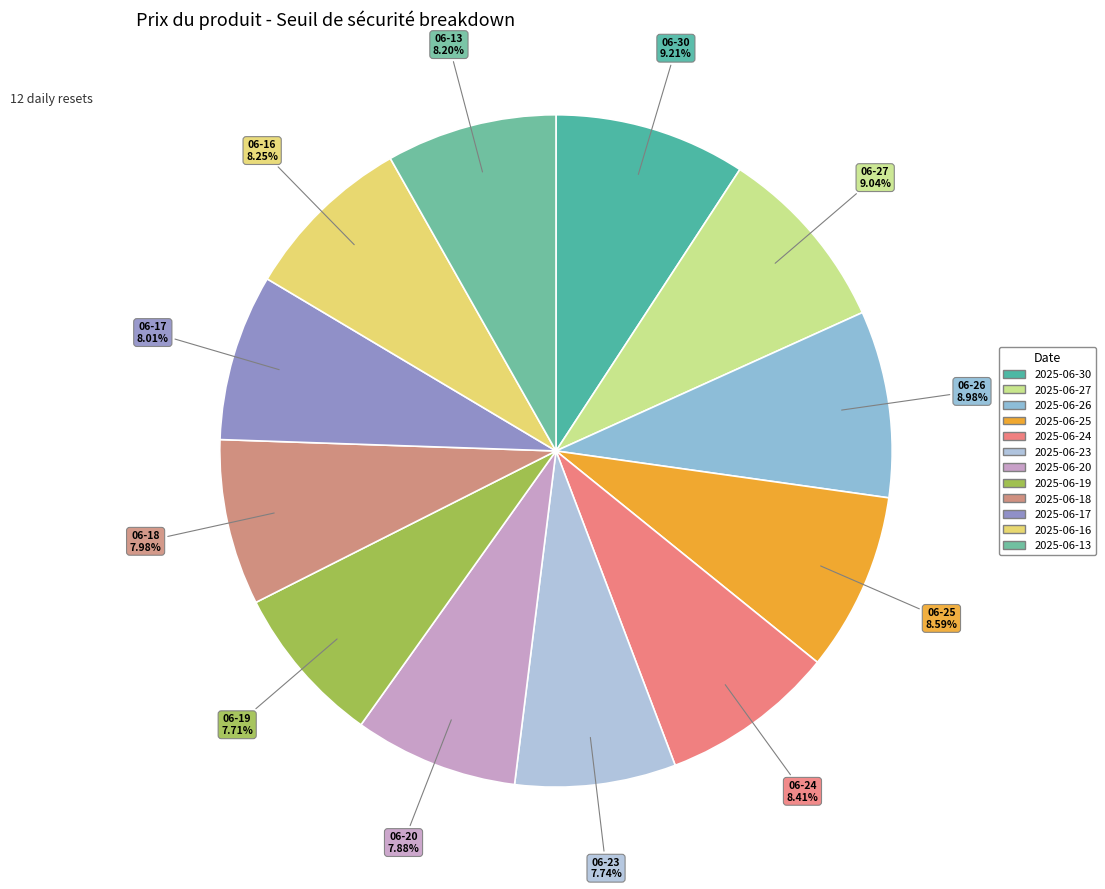

Does any single category account for the majority?

No